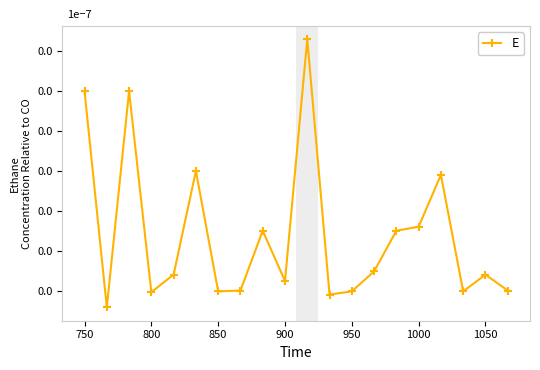

How many lines are shown in the chart?

1